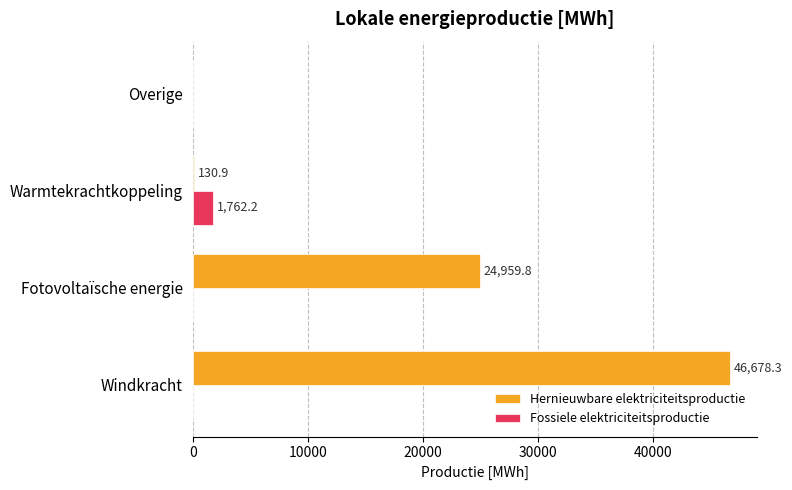

Which series has the largest total across all categories?

Hernieuwbare elektriciteitsproductie